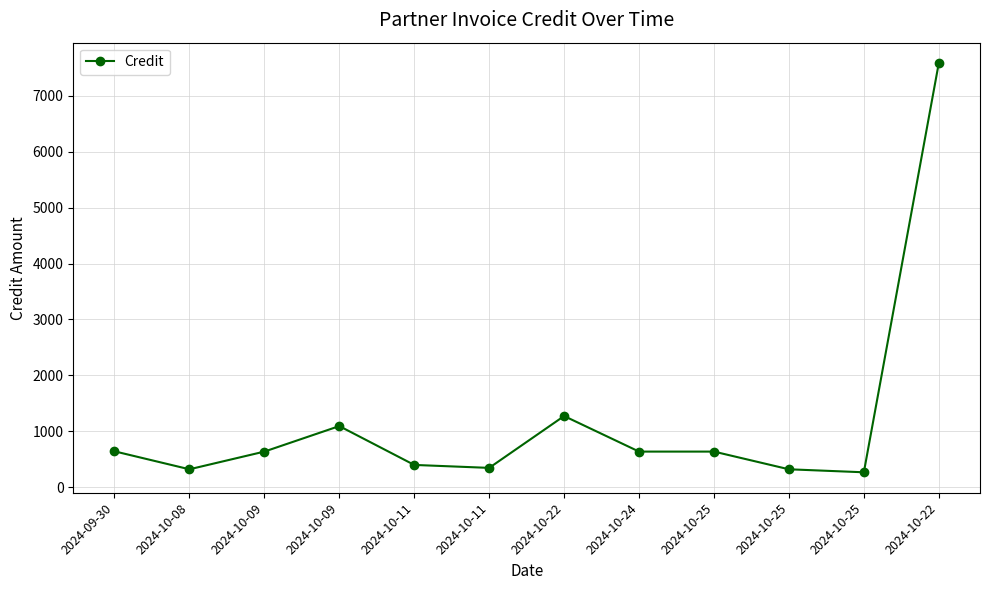

What is the change in value from 2024-10-09 to 2024-10-22?

+6492.1